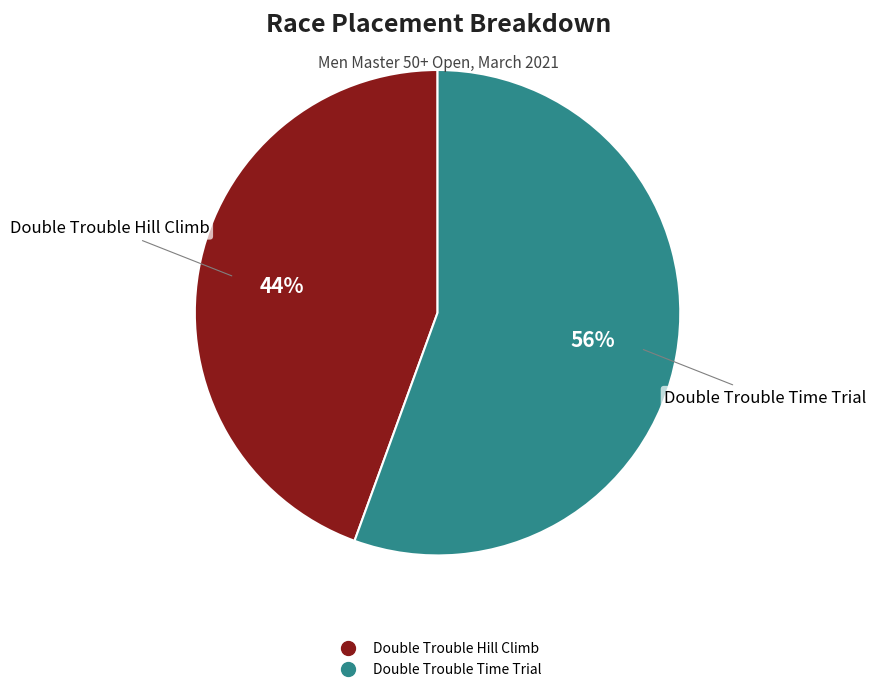

To the nearest percent, what is the average slice percentage?

50%